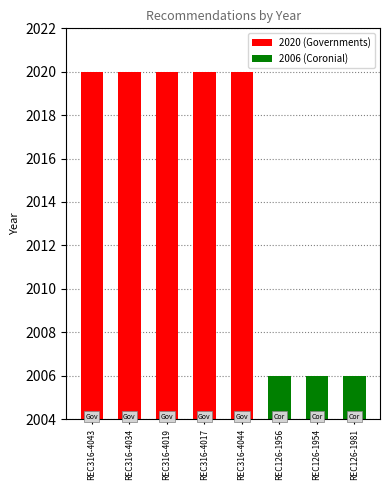

At which category does the chart reach its minimum across all series?

REC126-1956